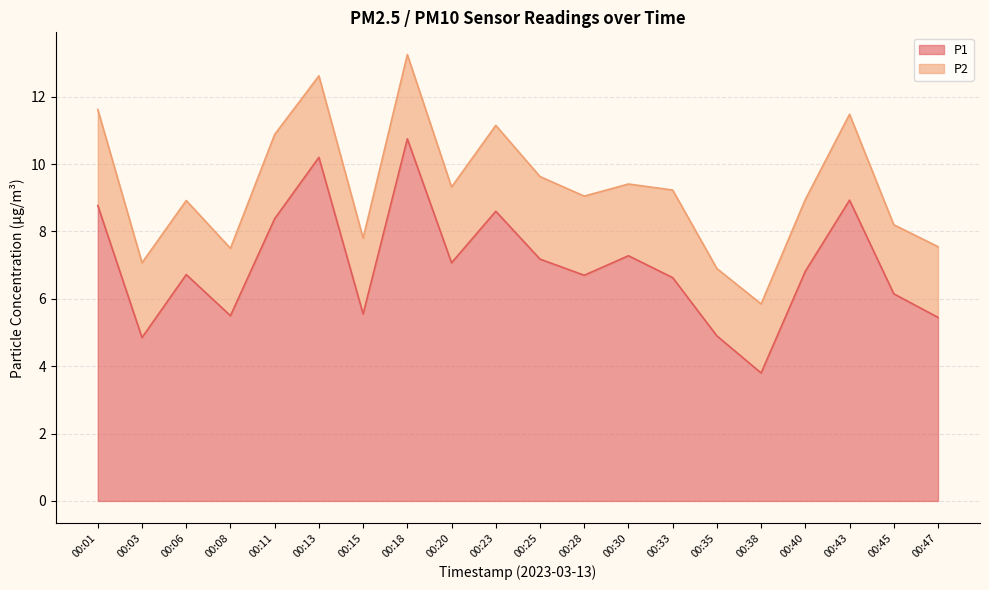

How many points are lower than both their immediate neighbors (excluding endpoints)?

6